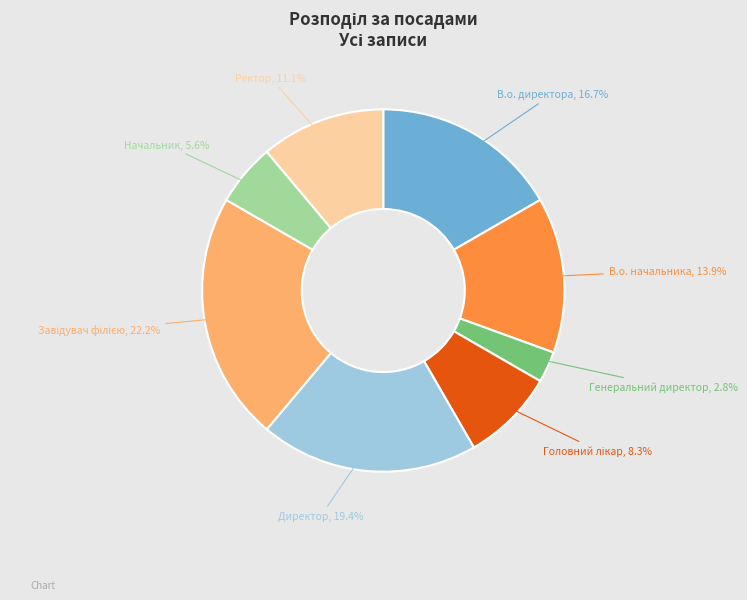

What portion of the pie excludes В.о. начальника?

86.1%